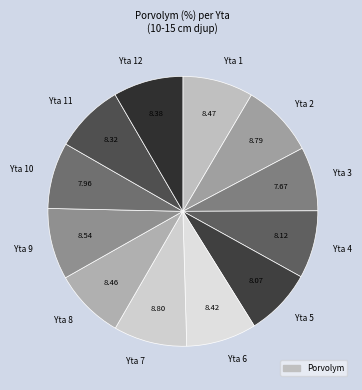

Approximately how many times larger is the value at Yta 3 compared to Yta 11?

0.9